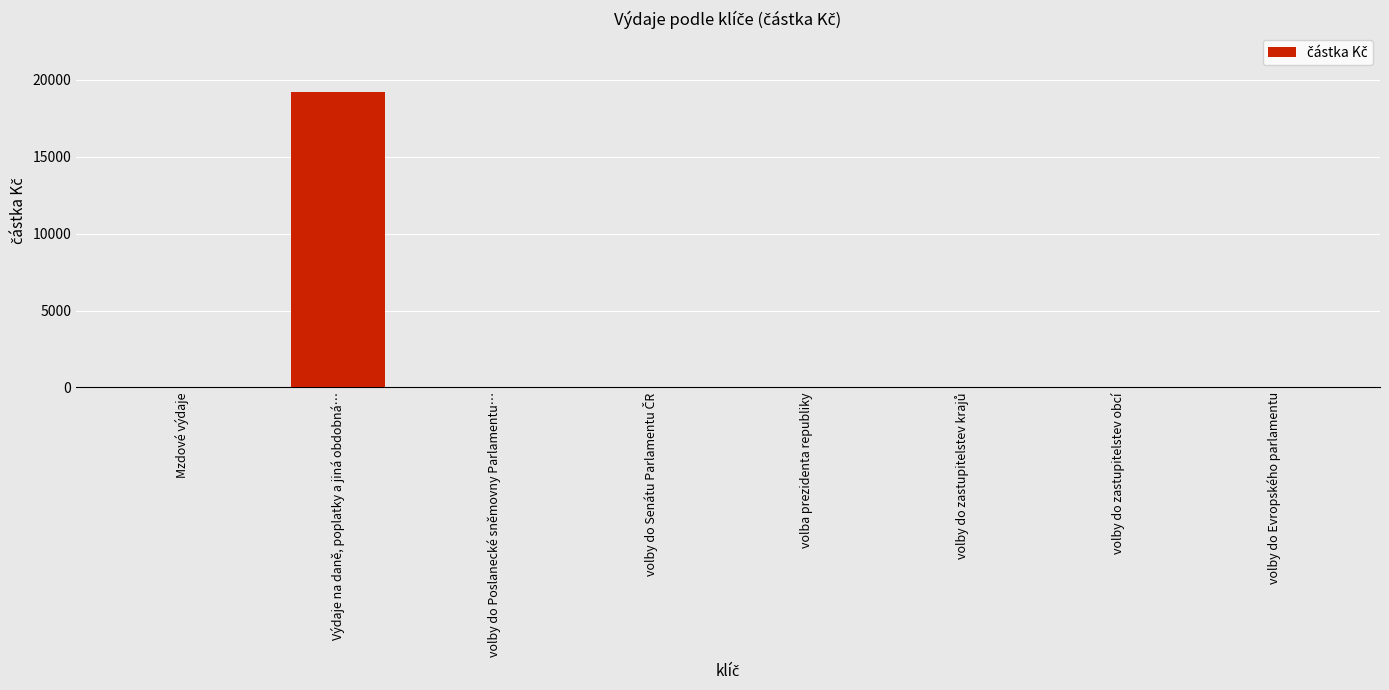

What is the change in value from Výdaje na daně, poplatky a jiná obdobná… to volby do Poslanecké sněmovny Parlamentu…?

-19190.5